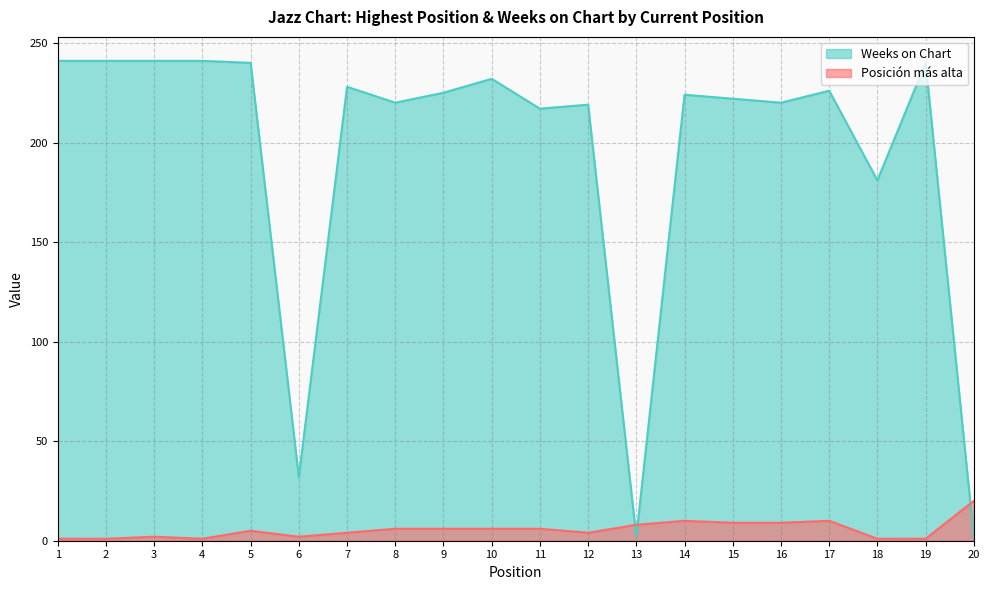

Where is the first local maximum for Posición más alta?

3